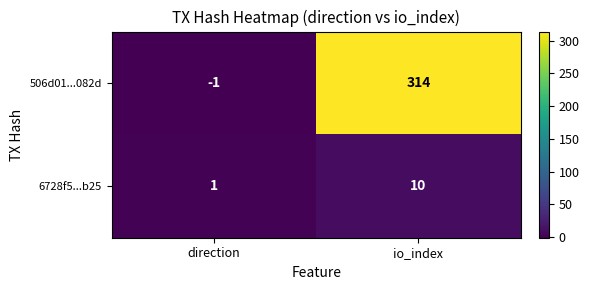

Where is 506d01...082d nearest to the value 156?

direction